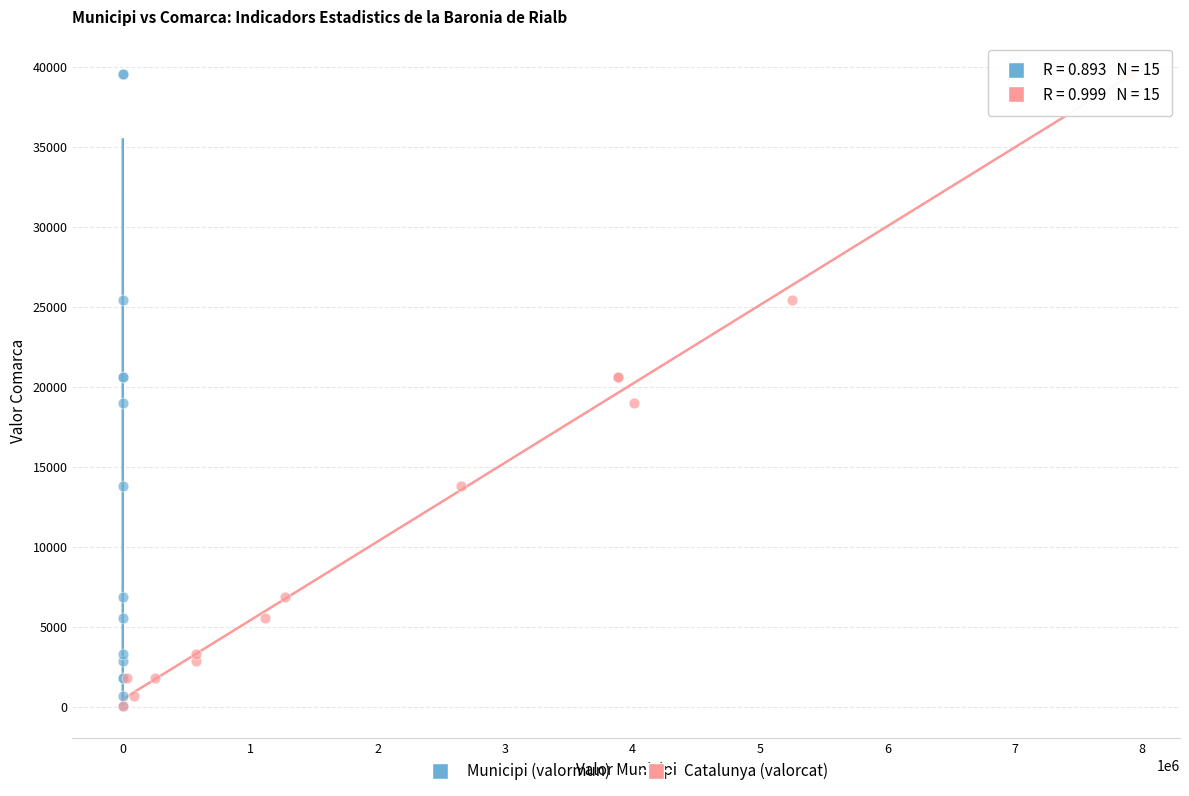

What are all the series names shown in the legend?

Municipi (valormun), Catalunya (valorcat)